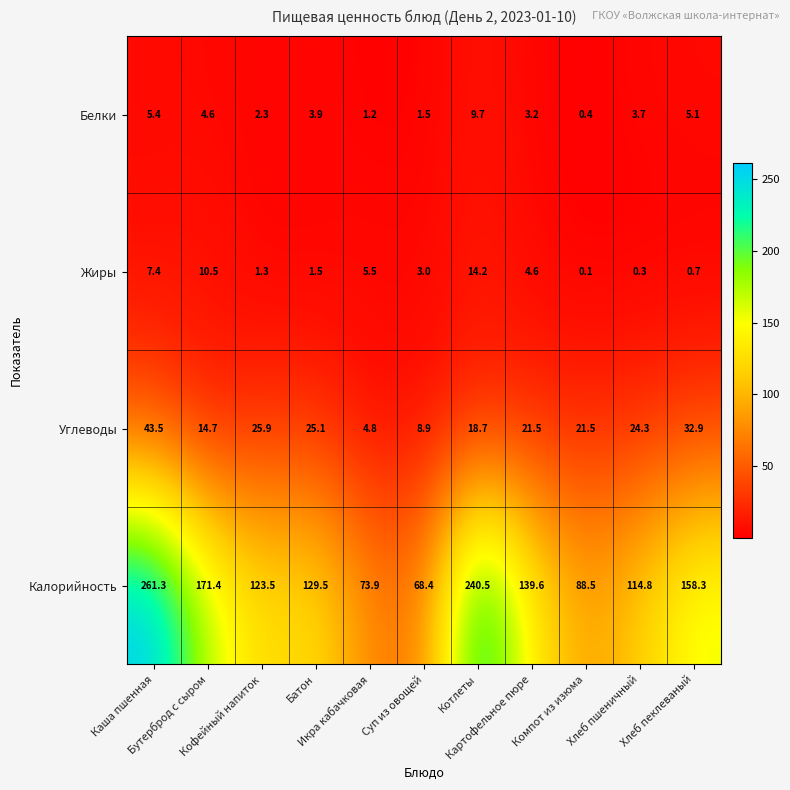

What is the difference between the maximum and minimum values in the Углеводы series?

38.7